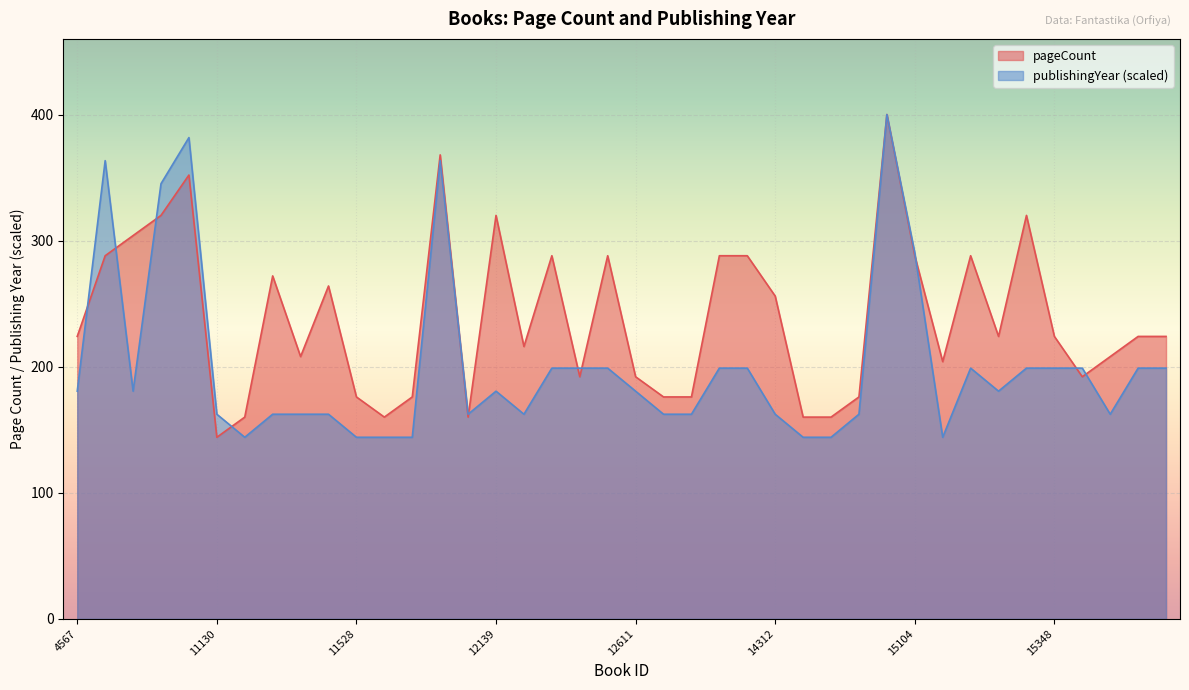

Which series has the largest total across all categories?

pageCount